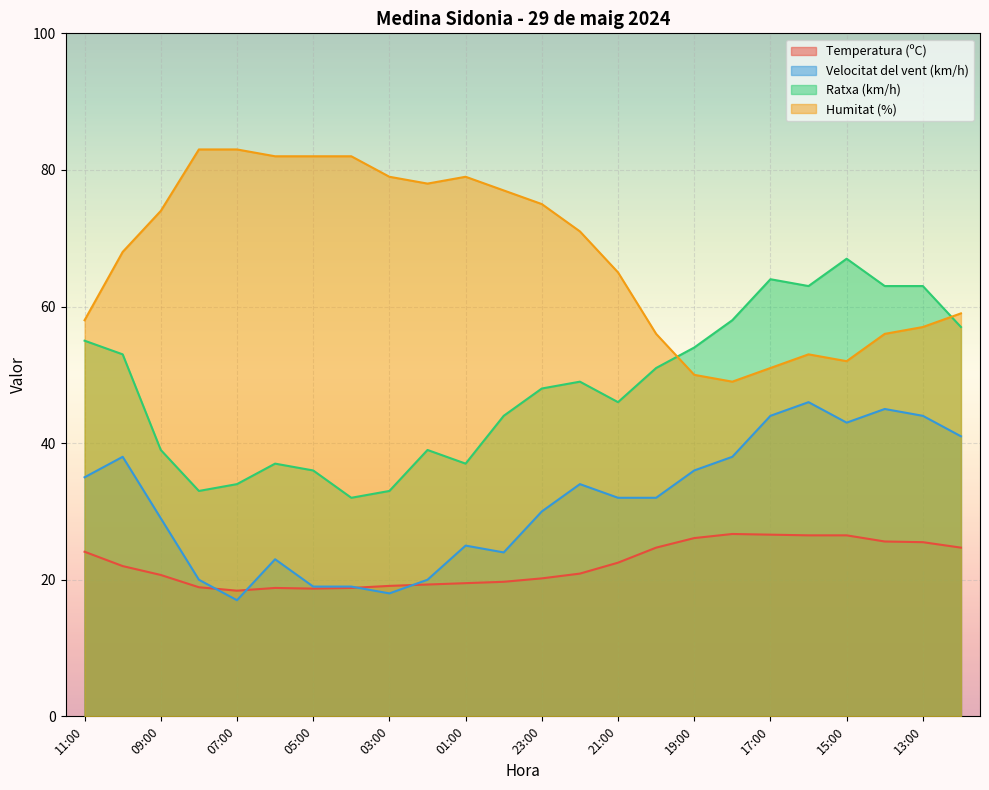

Where does the Temperatura (ºC) series first go above 22?

11:00